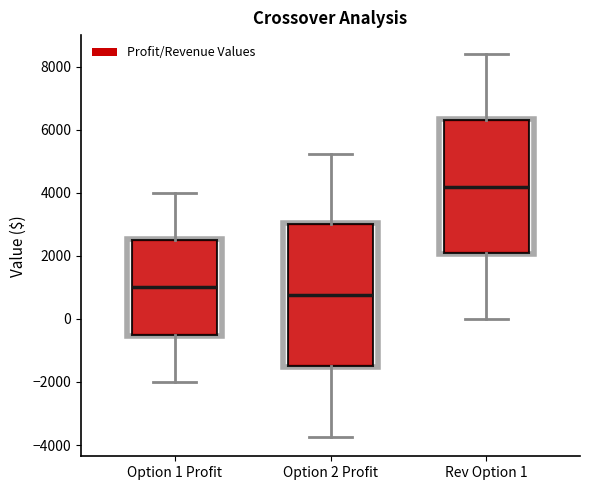

Reading left to right, read every box against the y-axis: the position of its median line, the range the box covers, and the ends of its whiskers. The values are not printed on the chart, so give them approximately, as read against the axis.

Option 1 Profit: median 1000, box -400 to 2600, whiskers -2000 to 4000
Option 2 Profit: median 800, box -1400 to 3000, whiskers -3800 to 5200
Rev Option 1: median 4200, box 2200 to 6400, whiskers 0 to 8400